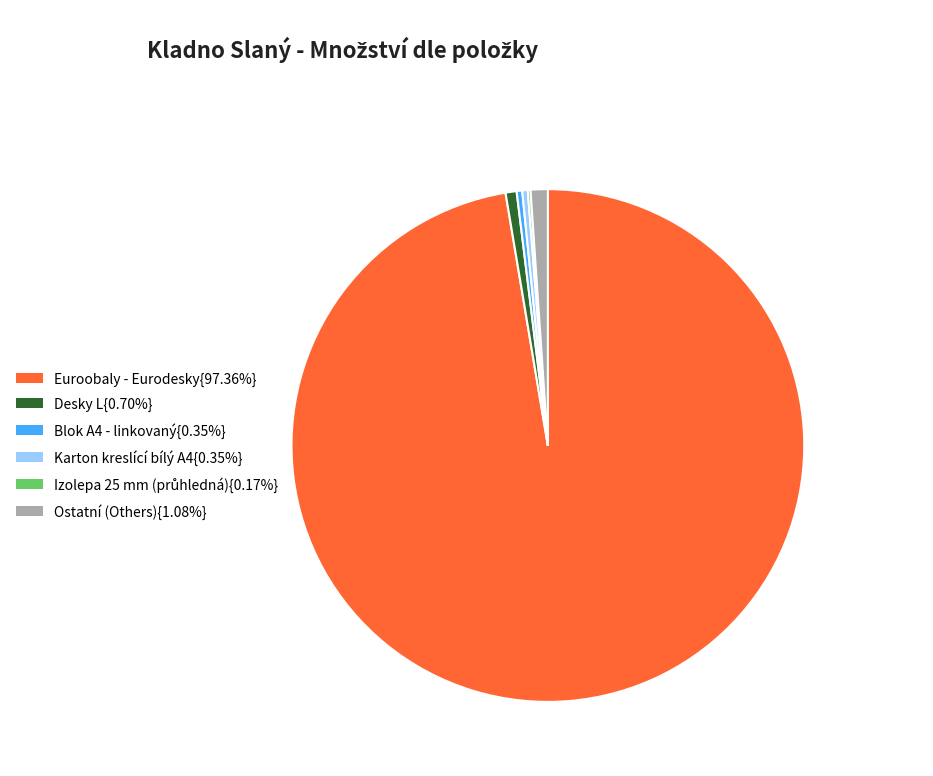

Is there any slice that represents more than half of the pie?

Yes